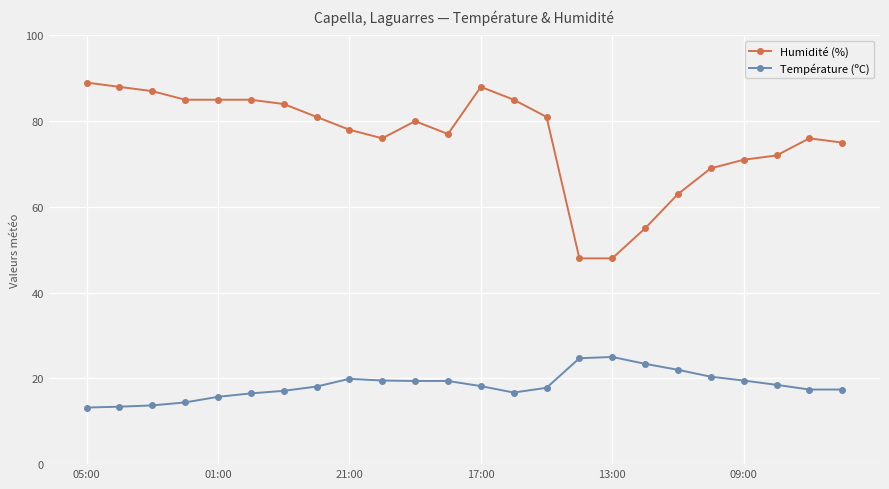

True or false: Température (ºC) and Humidité (%) cross at least once.

False